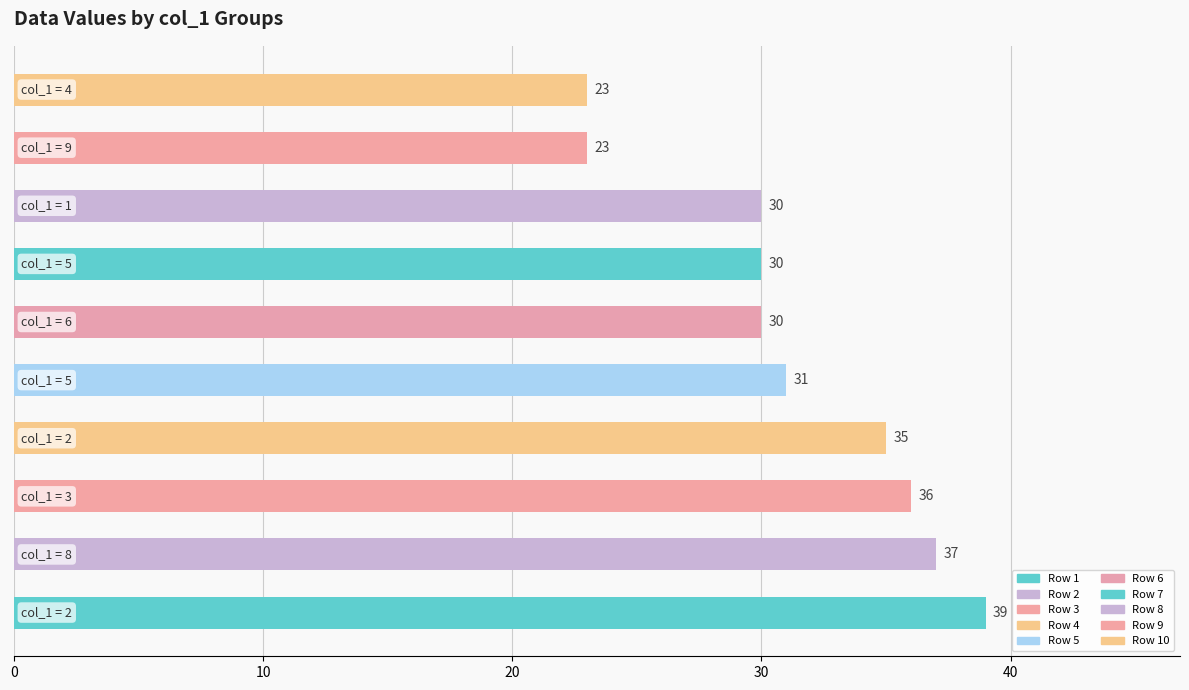

What is the average value?

31